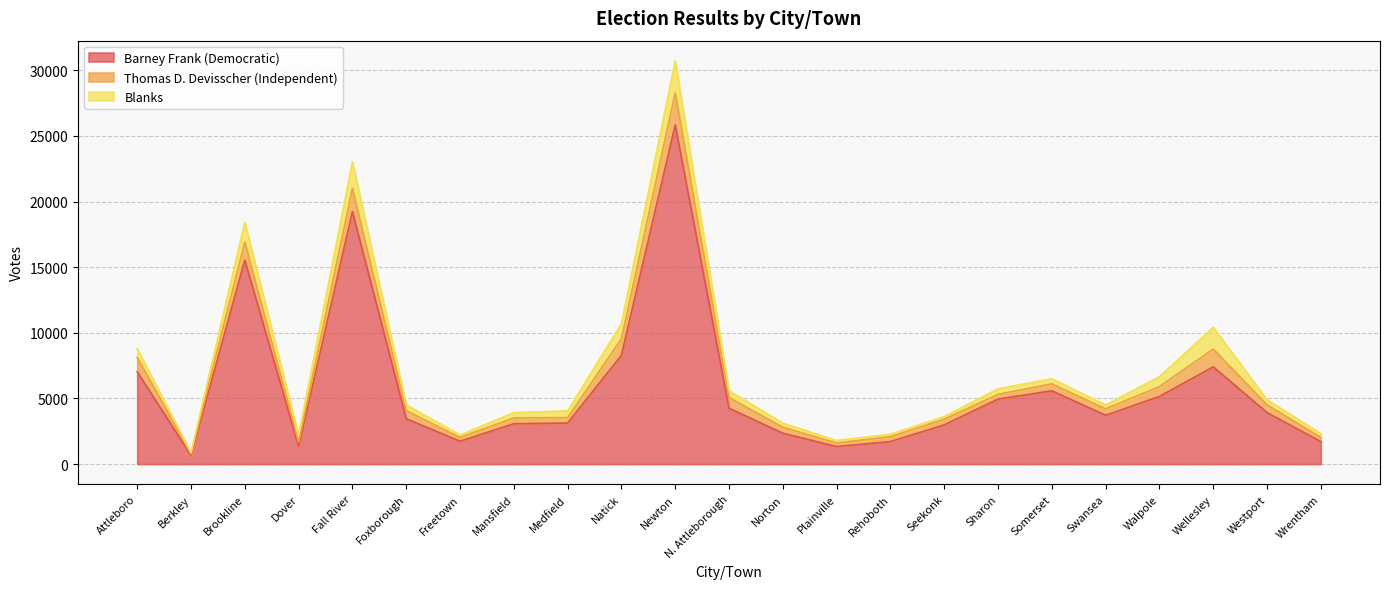

What is the label of the 3rd point from the right?

Wellesley